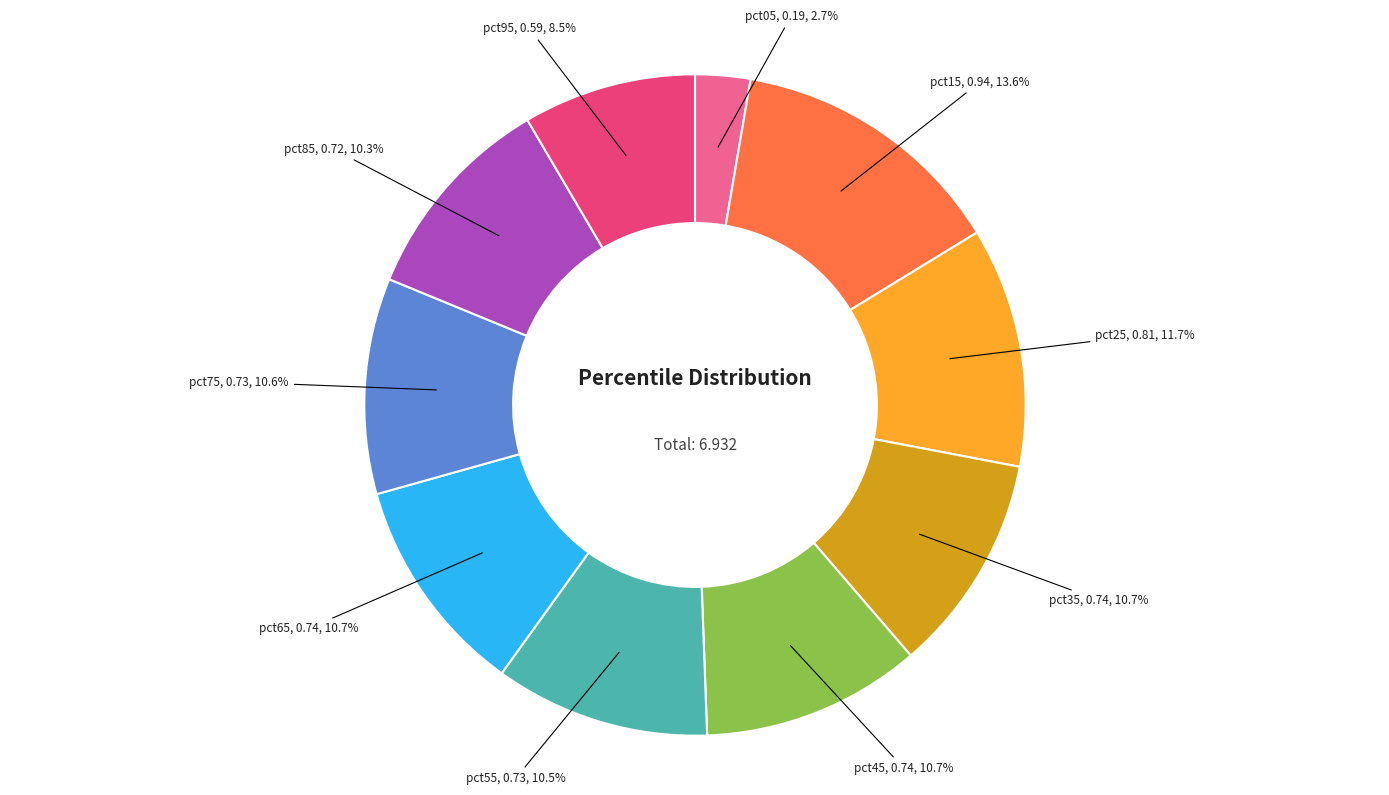

Count the number of slices in the pie.

10